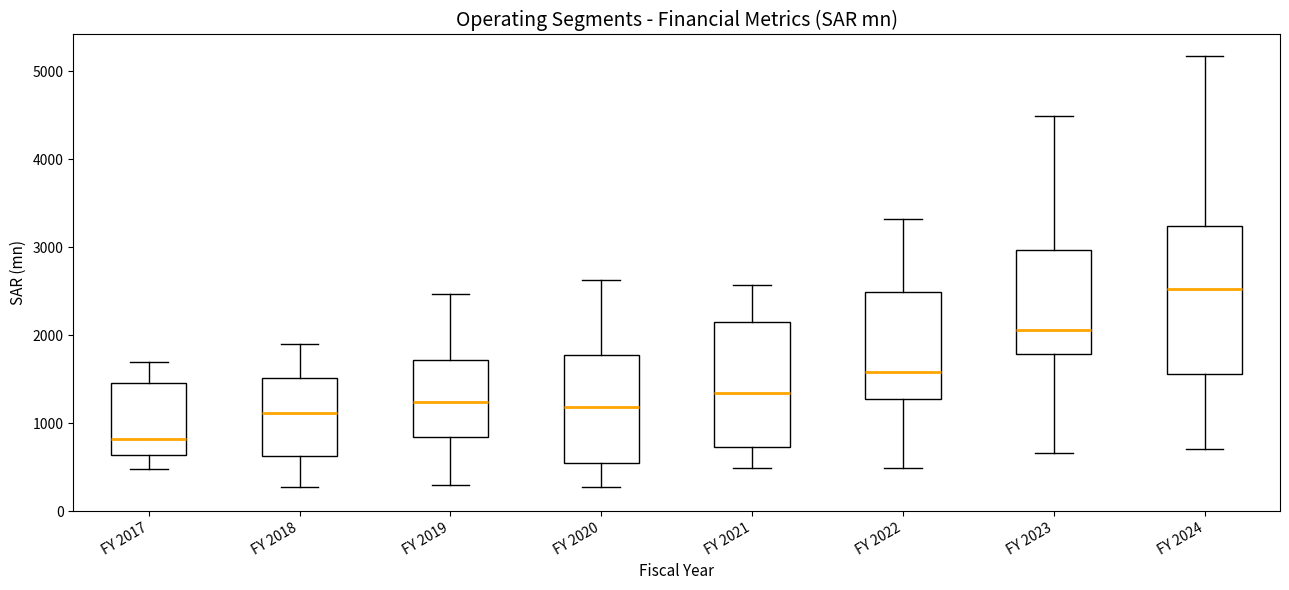

Which box's median line is the highest?

FY 2024